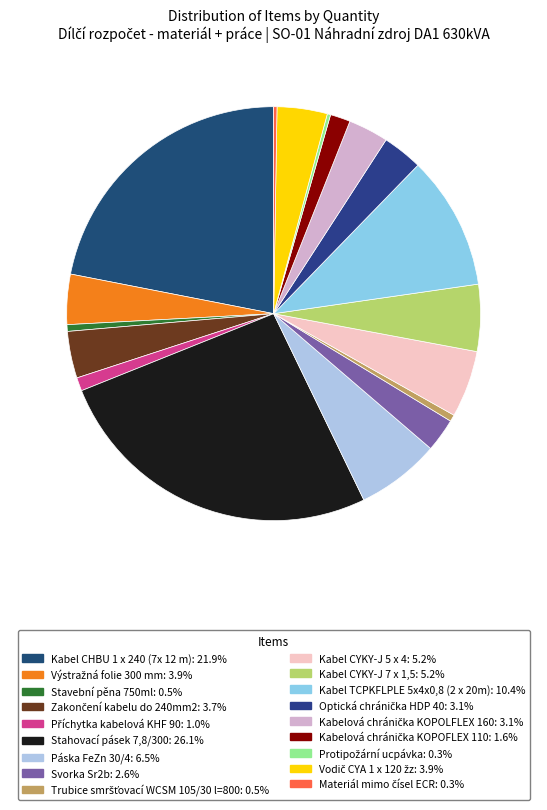

Is it true that Zakončení kabelu do 240mm2 is 17% of the pie?

False